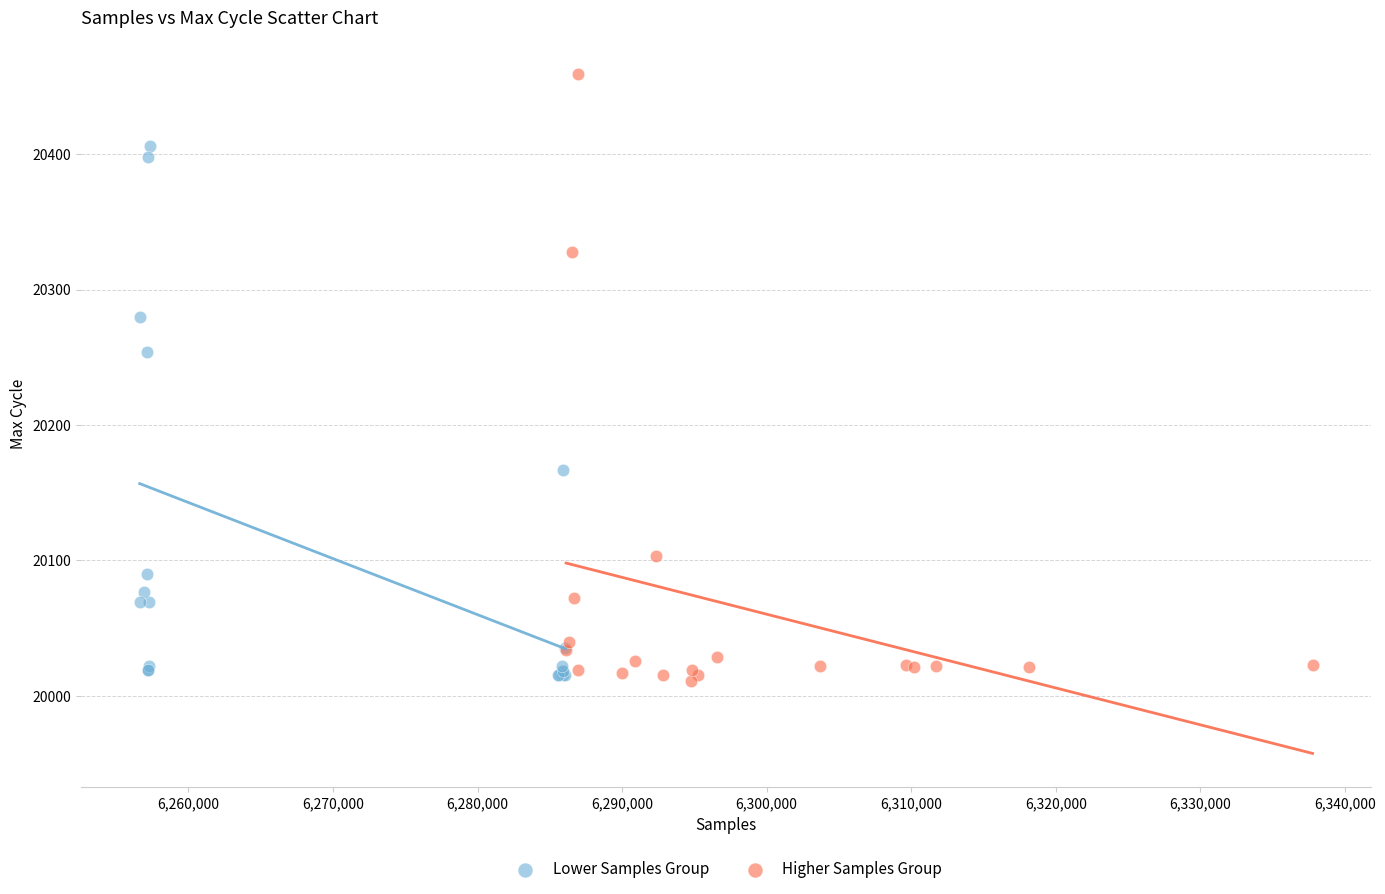

Which series has the widest spread of Y values?

Higher Samples Group